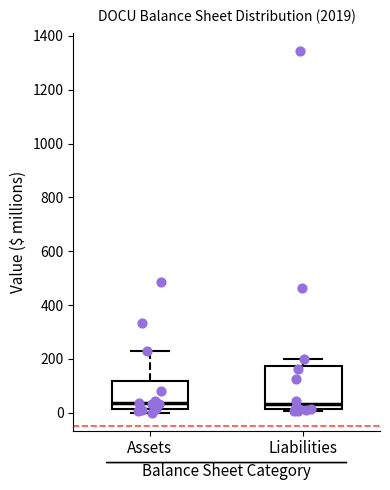

Which box is the tallest, from its lower edge to its upper edge?

Liabilities